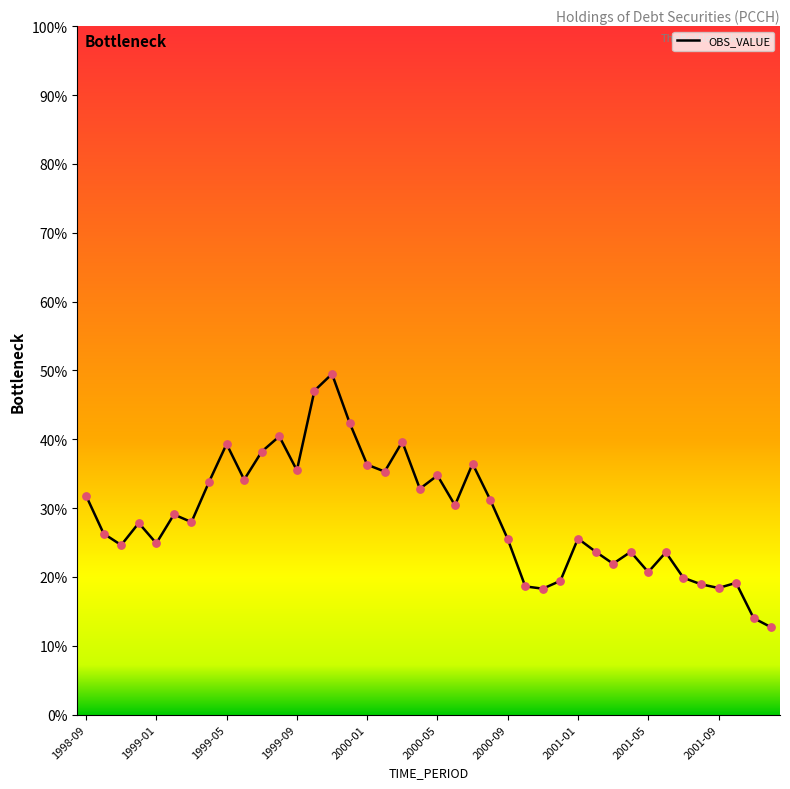

What is the difference between the maximum and minimum values?

36.8